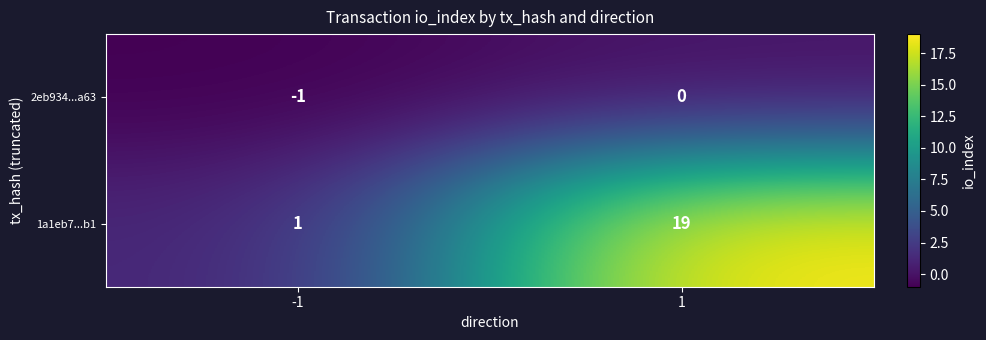

What is the average value of the 1a1eb7...b1 series?

10